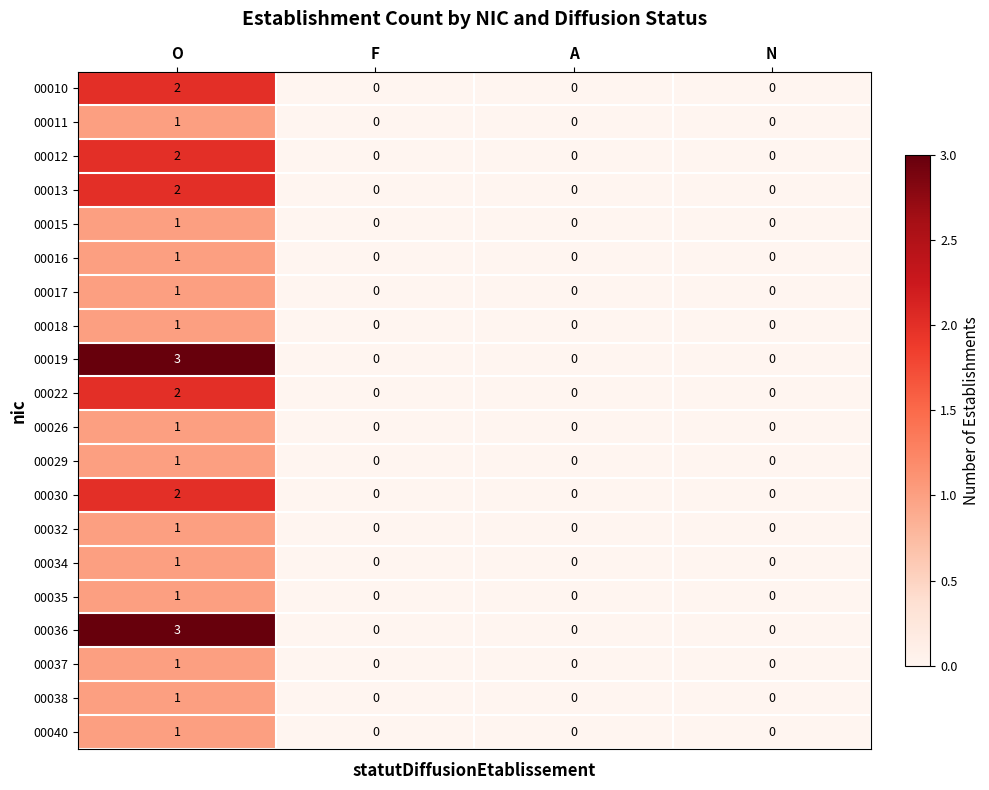

Is it true that 00012 equals 0 at N?

True